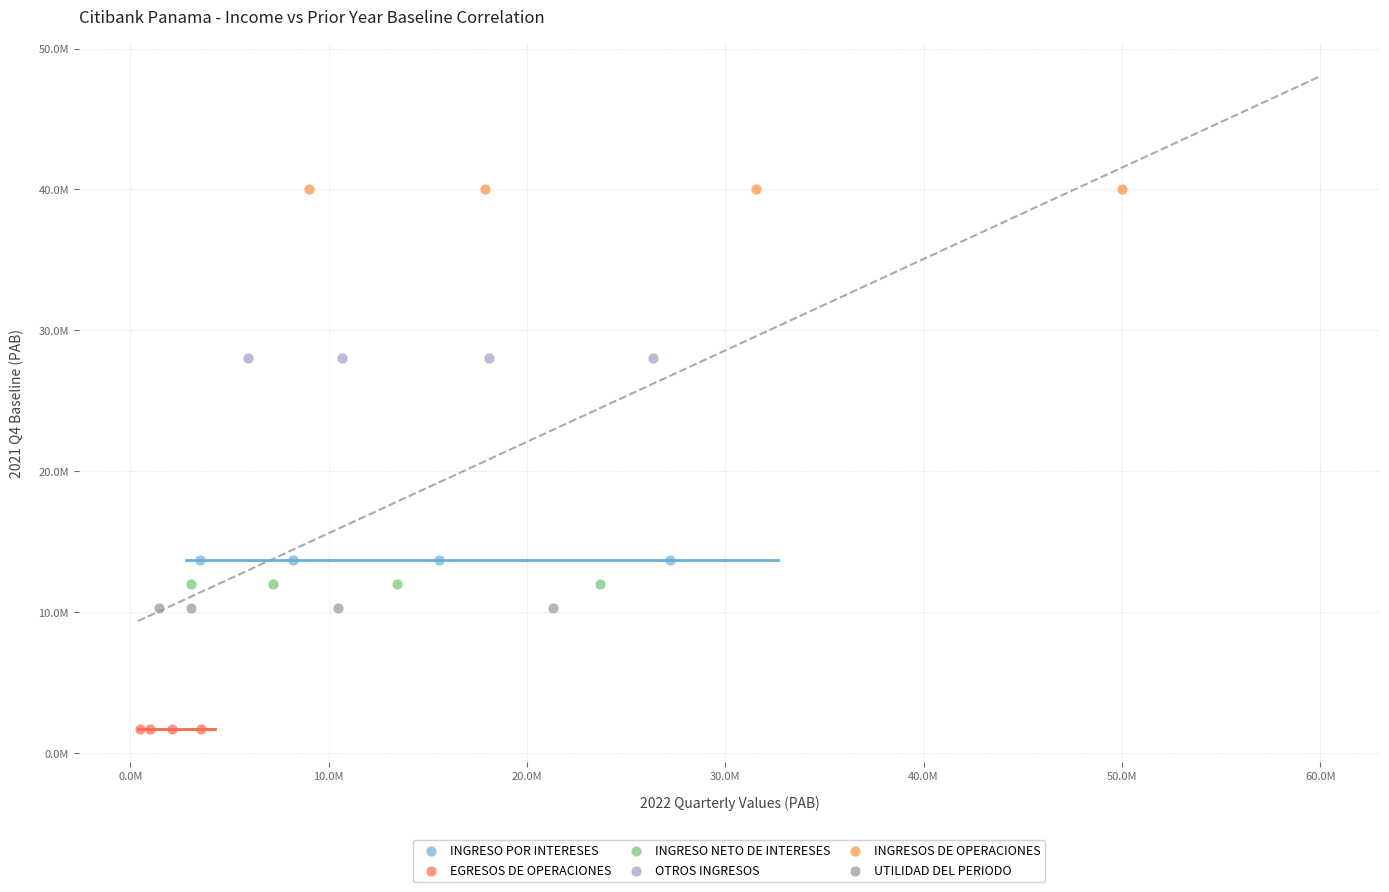

What are all the series names shown in the legend?

INGRESO POR INTERESES, EGRESOS DE OPERACIONES, INGRESO NETO DE INTERESES, OTROS INGRESOS, INGRESOS DE OPERACIONES, UTILIDAD DEL PERIODO